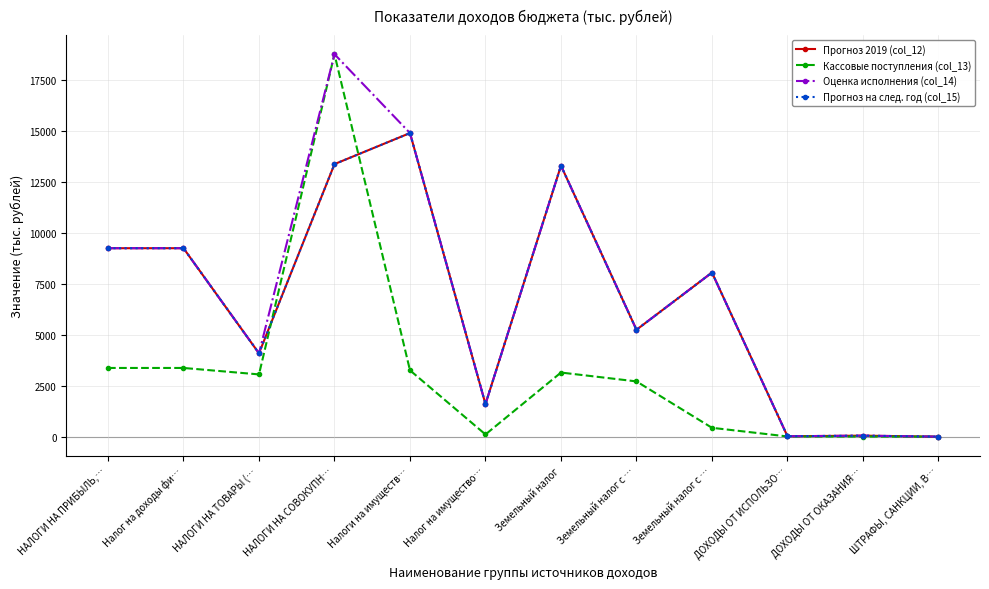

At which label does Кассовые поступления (col_13) reach its peak?

НАЛОГИ НА СОВОКУПН…